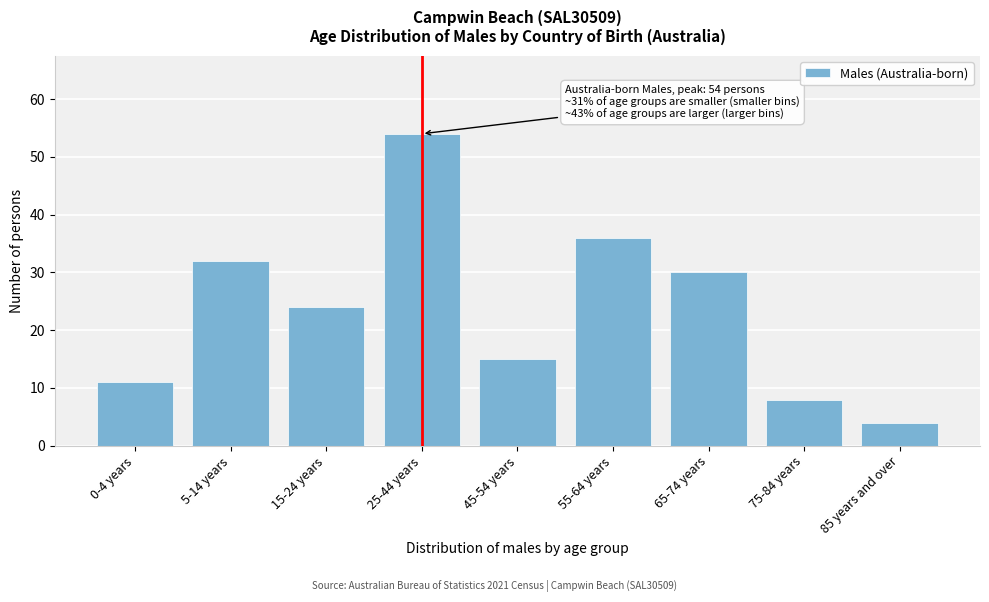

Reading right to left, list all the values displayed in this chart.

85 years and over=4	75-84 years=8	65-74 years=30	55-64 years=36	45-54 years=15	25-44 years=54	15-24 years=24	5-14 years=32	0-4 years=11